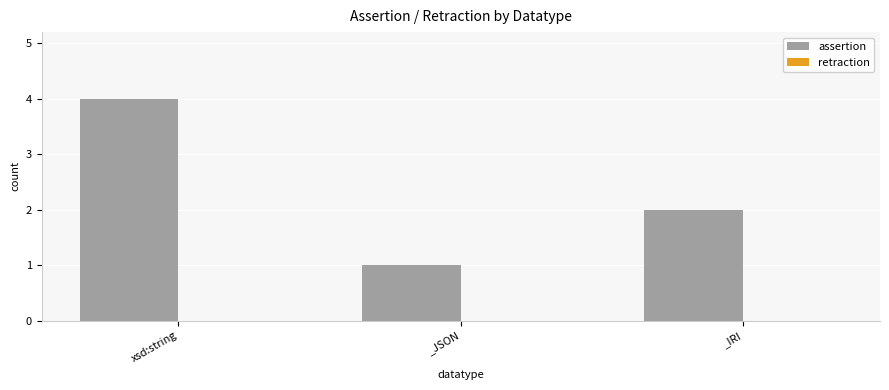

Reading left to right, what are all the values shown in this chart?

xsd:string=4	_JSON=1	_IRI=2